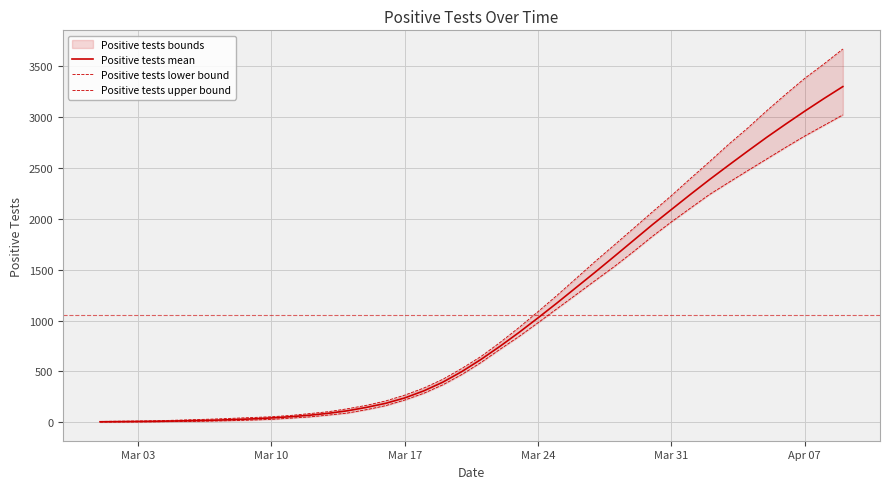

Reading left to right, extract all data points from this chart.

Positive tests mean: 4.2	5.6	7.1	9.1	12.1	15.9	19.7	25.5	32.5	42.0	53.9	68.5	87.7	112.5	146.1	185.8	238.9	308.2	394.0	498.5	617.4	746.7	883.3	1027.0	1173.9	1325.4	1476.5	1630.8	1786.9	1942.9	2092.4	2241.1	2386.8	2527.3	2665.9	2802.2	2932.4	3059.8	3182.8	3301.5
Positive tests lower bound: 1.2	1.9	2.6	4.0	6.2	8.1	11.8	15.6	21.2	27.9	40.0	52.1	70.2	90.2	123.6	163.0	218.2	284.8	368.1	469.6	587.1	717.5	843.5	979.2	1117.8	1255.6	1394.0	1531.0	1677.1	1828.5	1970.8	2106.1	2240.2	2358.2	2474.2	2589.0	2703.9	2815.2	2918.9	3023.0
Positive tests upper bound: 7.5	9.9	11.8	14.5	19.8	25.5	31.1	38.6	46.1	53.5	66.4	84.6	103.6	132.5	166.5	209.4	266.4	336.2	422.6	529.8	646.6	784.2	932.0	1088.4	1248.9	1415.4	1582.2	1743.1	1905.5	2068.5	2229.1	2397.9	2563.1	2733.0	2893.0	3063.4	3225.9	3383.0	3523.1	3671.2